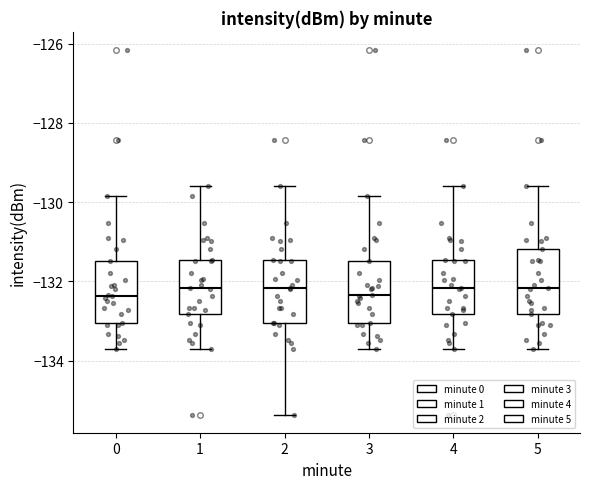

Reading left to right, transcribe this box plot: for each box, give where its median line is, the range the box spans, and where its two whiskers end, as read against the y-axis. The values are not printed on the chart, so give them approximately, as read against the axis.

0: median -132.4, box -133.0 to -131.4, whiskers -133.8 to -129.8
1: median -132.2, box -132.8 to -131.4, whiskers -133.8 to -129.6
2: median -132.2, box -133.0 to -131.4, whiskers -135.4 to -129.6
3: median -132.4, box -133.0 to -131.4, whiskers -133.8 to -129.8
4: median -132.2, box -132.8 to -131.4, whiskers -133.8 to -129.6
5: median -132.2, box -132.8 to -131.2, whiskers -133.8 to -129.6